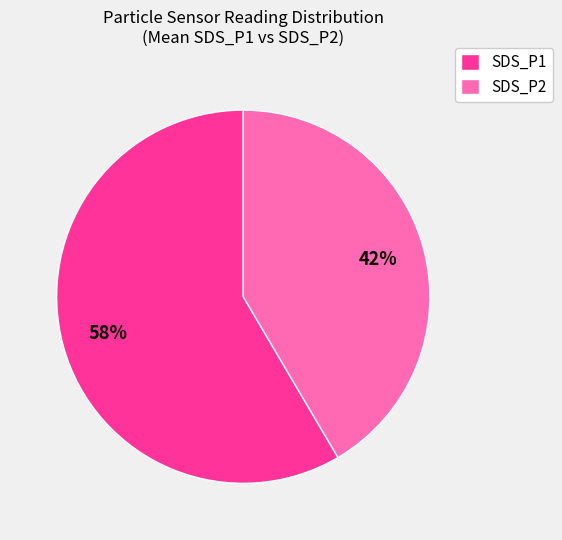

True or false: SDS_P1 accounts for 58% of the total.

True